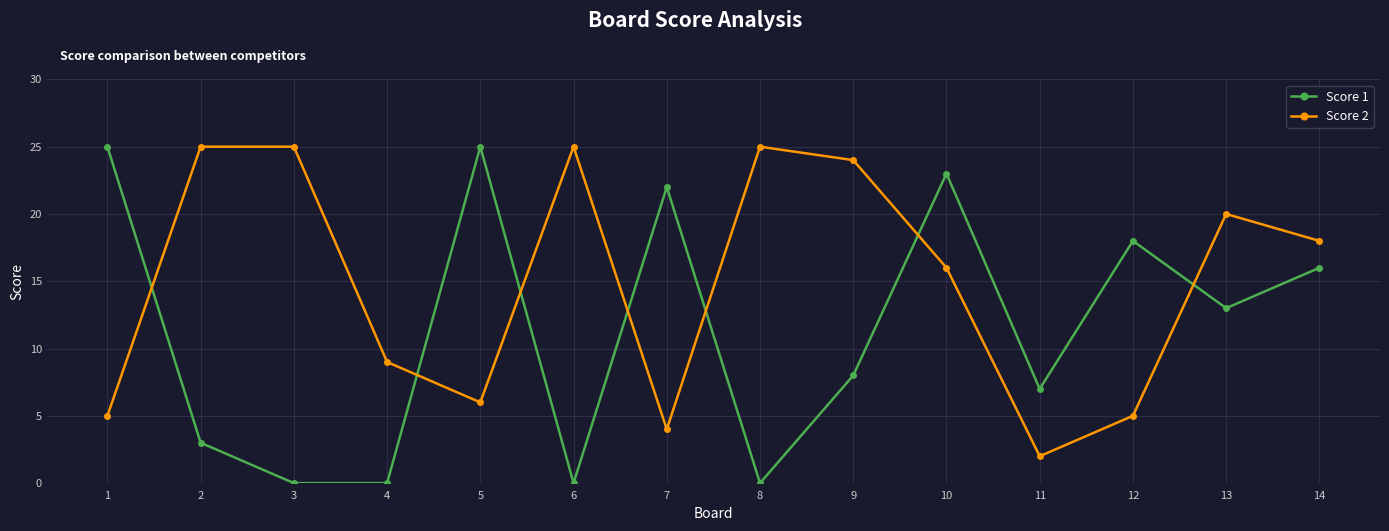

At which category does Score 1 reach its first local peak?

5